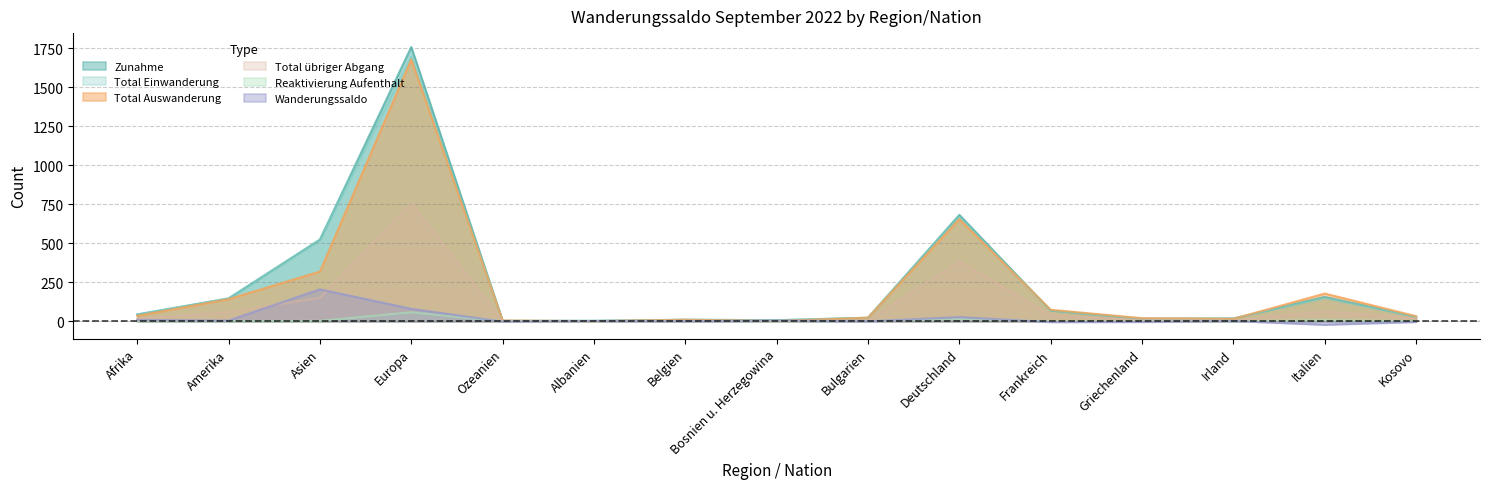

How many lines are shown in the chart?

6